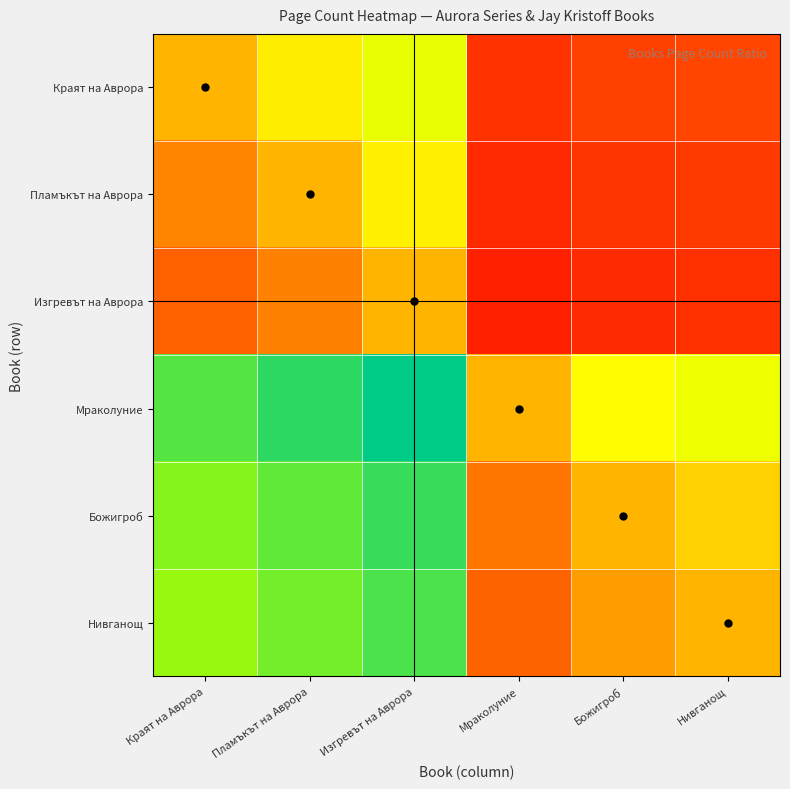

What is the spread (max minus min) of values at Мраколуние?

0.4